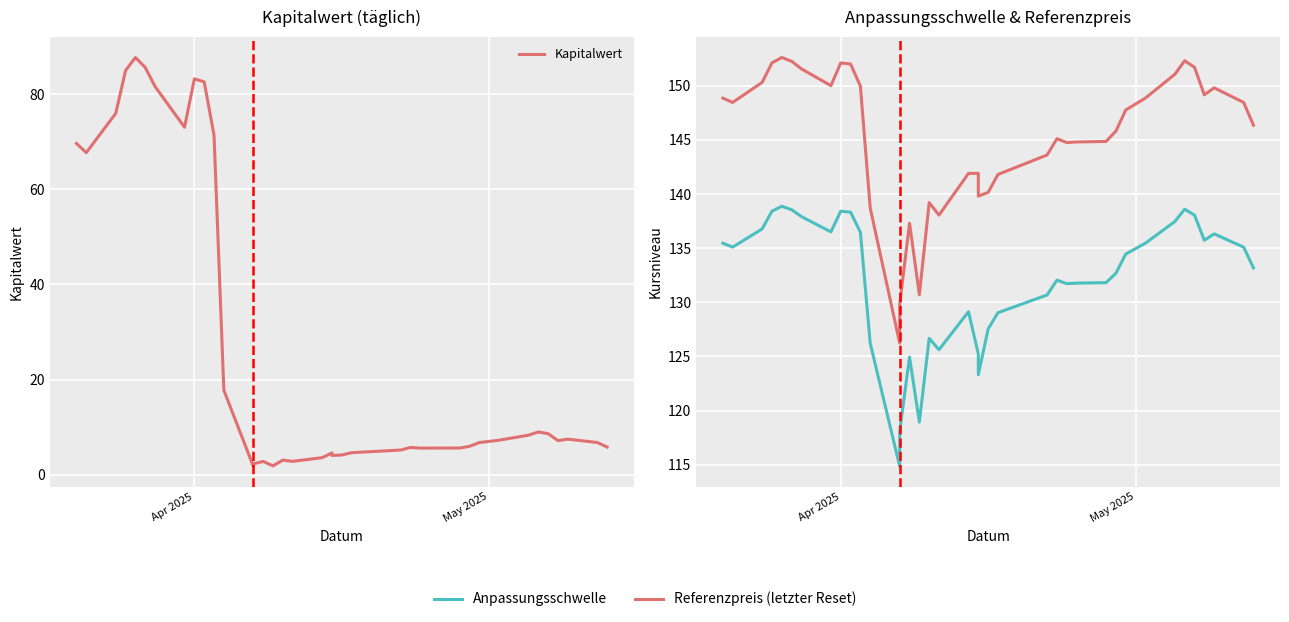

True or false: Anpassungsschwelle and Referenzpreis (letzter Reset) cross at least once.

False